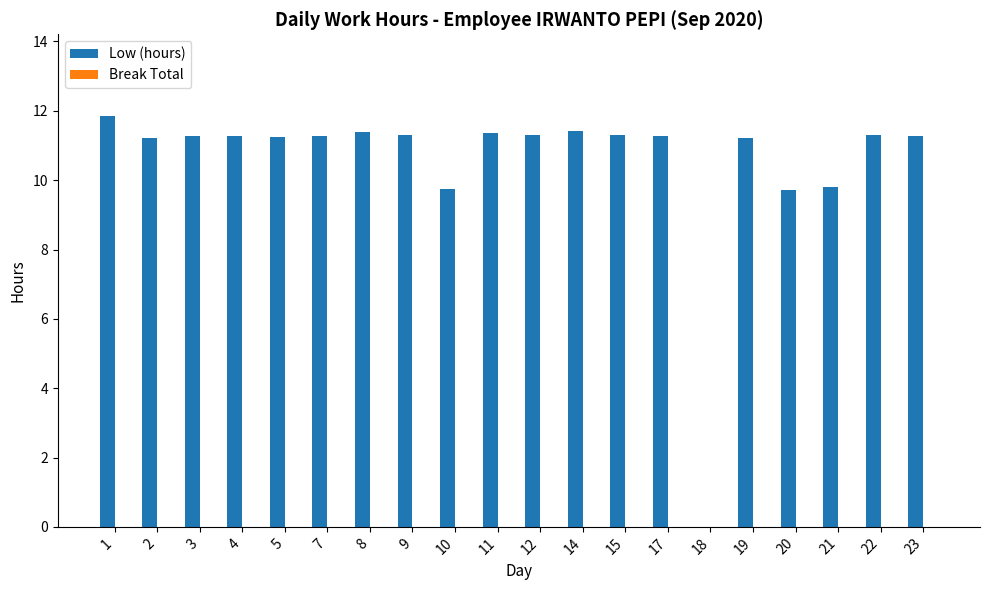

True or false: the data shows 7.5 at 1.

False